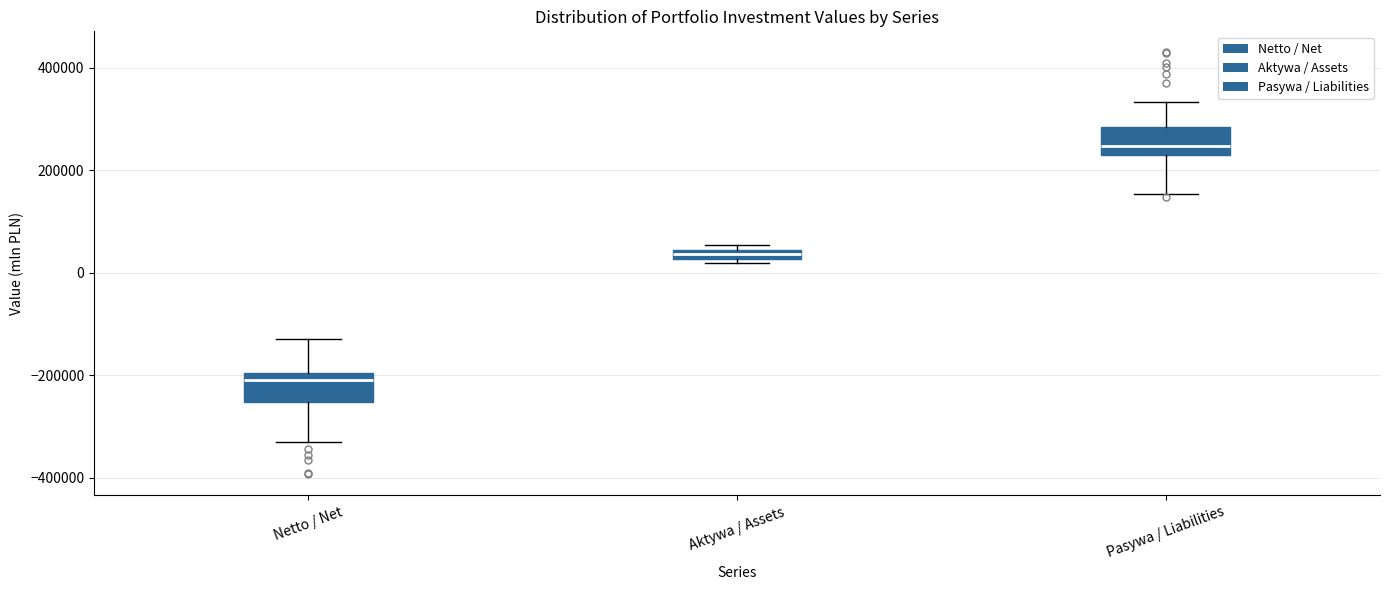

Where does the upper whisker of the box for Netto / Net end on the y-axis? The values are not printed on the chart, so give them approximately, as read against the axis.

-120000